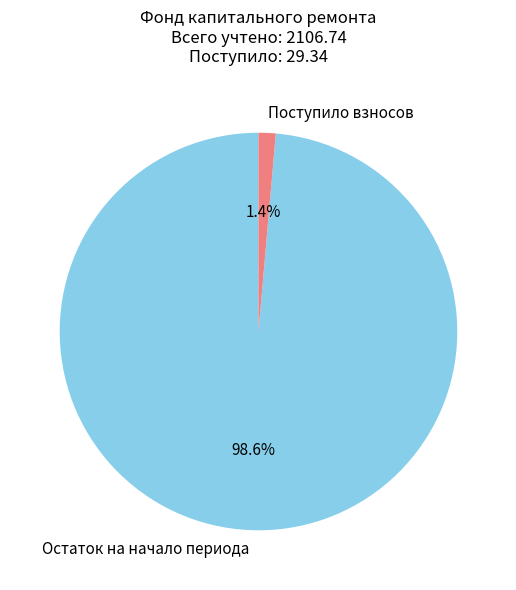

Combined, what portion of the pie is Поступило взносов and Остаток на начало периода?

100.0%